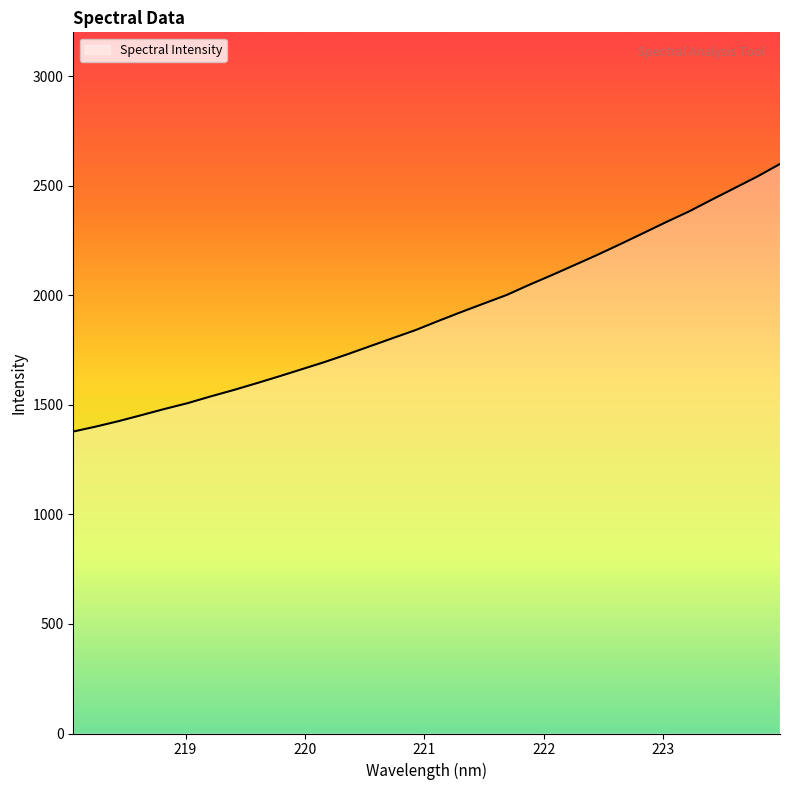

What is the maximum value shown in the chart?

2599.3